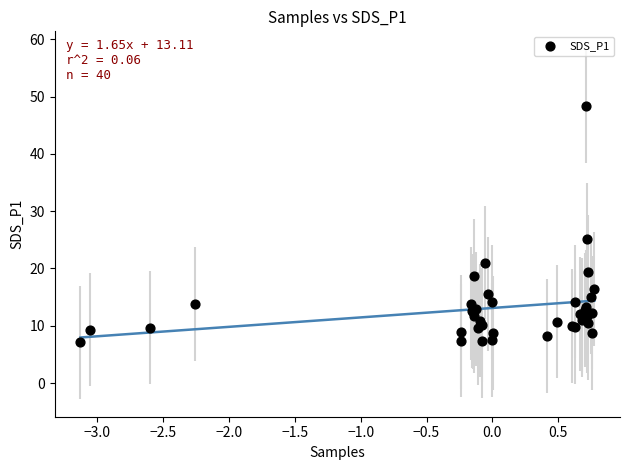

What Y value in the scatter plot is closest to 27?

25.1